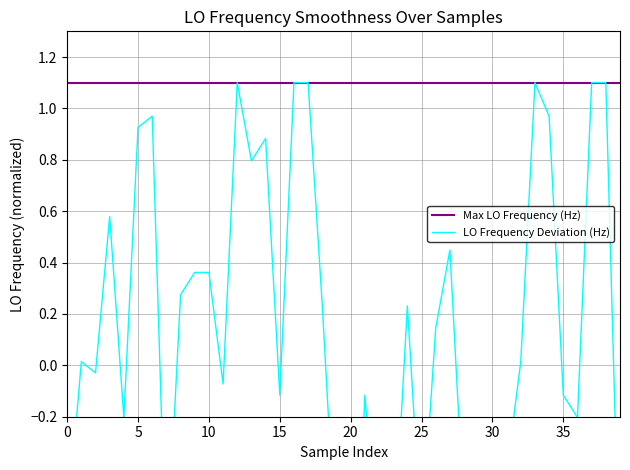

List the series in order of their peak value, highest first.

Max LO Frequency (Hz), LO Frequency Deviation (Hz)